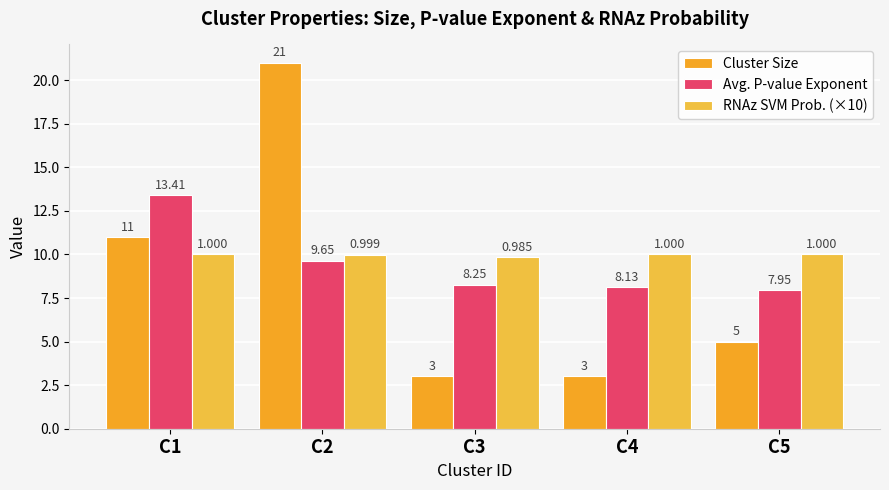

Which category has the lowest value across all series?

C3